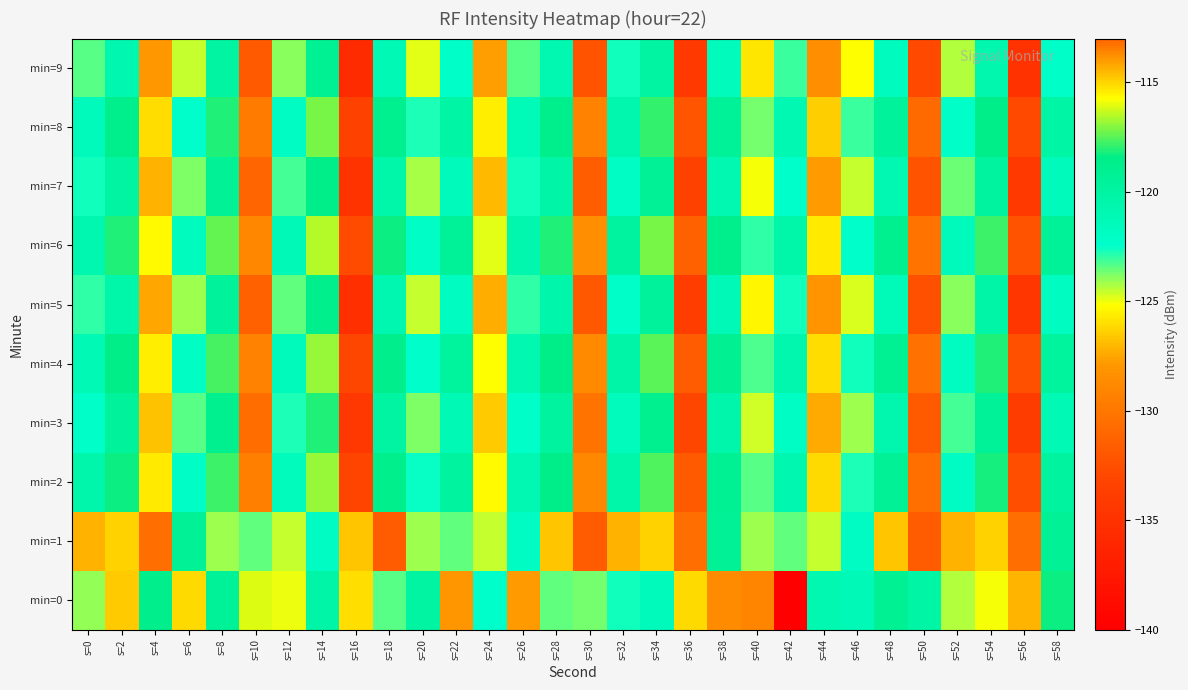

Reading left to right, transcribe all the data shown in this chart.

min=0: s=0=-124.0	s=2=-126.5	s=4=-118.6	s=6=-126.1	s=8=-119.5	s=10=-116.2	s=12=-125.0	s=14=-120.3	s=16=-115.2	s=18=-123.4	s=20=-120.0	s=22=-113.9	s=24=-122.5	s=26=-127.9	s=28=-123.5	s=30=-123.7	s=32=-122.7	s=34=-121.5	s=36=-126.2	s=38=-128.6	s=40=-129.1	s=42=-139.9	s=44=-120.9	s=46=-121.2	s=48=-119.2	s=50=-120.2	s=52=-124.4	s=54=-125.1	s=56=-127.1	s=58=-118.4
min=1: s=0=-127.1	s=2=-114.9	s=4=-130.6	s=6=-119.2	s=8=-124.1	s=10=-123.5	s=12=-124.6	s=14=-121.9	s=16=-114.7	s=18=-131.7	s=20=-124.1	s=22=-123.5	s=24=-124.6	s=26=-121.9	s=28=-114.7	s=30=-131.7	s=32=-127.1	s=34=-114.9	s=36=-130.6	s=38=-119.2	s=40=-124.1	s=42=-123.5	s=44=-124.6	s=46=-121.9	s=48=-114.7	s=50=-131.7	s=52=-127.1	s=54=-114.9	s=56=-130.6	s=58=-119.2
min=2: s=0=-120.5	s=2=-118.3	s=4=-125.7	s=6=-122.1	s=8=-117.8	s=10=-129.4	s=12=-121.6	s=14=-116.9	s=16=-133.2	s=18=-118.7	s=20=-122.5	s=22=-119.8	s=24=-125.3	s=26=-121.0	s=28=-118.5	s=30=-128.9	s=32=-120.3	s=34=-117.6	s=36=-131.8	s=38=-119.2	s=40=-123.4	s=42=-120.7	s=44=-126.1	s=46=-122.8	s=48=-119.3	s=50=-130.5	s=52=-121.9	s=54=-118.2	s=56=-132.6	s=58=-119.8
min=3: s=0=-122.3	s=2=-119.6	s=4=-126.8	s=6=-123.4	s=8=-118.9	s=10=-130.7	s=12=-122.8	s=14=-118.1	s=16=-134.5	s=18=-120.0	s=20=-123.8	s=22=-121.1	s=24=-126.6	s=26=-122.3	s=28=-119.8	s=30=-130.2	s=32=-121.6	s=34=-118.9	s=36=-133.1	s=38=-120.5	s=40=-124.7	s=42=-122.0	s=44=-127.4	s=46=-124.1	s=48=-120.6	s=50=-131.8	s=52=-123.2	s=54=-119.5	s=56=-133.9	s=58=-121.1
min=4: s=0=-121.1	s=2=-118.4	s=4=-125.6	s=6=-122.0	s=8=-117.7	s=10=-129.3	s=12=-121.5	s=14=-116.8	s=16=-133.1	s=18=-118.6	s=20=-122.4	s=22=-119.7	s=24=-125.2	s=26=-120.9	s=28=-118.4	s=30=-128.8	s=32=-120.2	s=34=-117.5	s=36=-131.7	s=38=-119.1	s=40=-123.3	s=42=-120.6	s=44=-126.0	s=46=-122.7	s=48=-119.2	s=50=-130.4	s=52=-121.8	s=54=-118.1	s=56=-132.5	s=58=-119.7
min=5: s=0=-123.0	s=2=-120.3	s=4=-127.5	s=6=-124.1	s=8=-119.6	s=10=-131.4	s=12=-123.5	s=14=-118.8	s=16=-135.2	s=18=-120.7	s=20=-124.5	s=22=-121.8	s=24=-127.3	s=26=-123.0	s=28=-120.5	s=30=-131.9	s=32=-122.3	s=34=-119.6	s=36=-133.8	s=38=-121.2	s=40=-125.4	s=42=-122.7	s=44=-128.1	s=46=-124.8	s=48=-121.3	s=50=-132.5	s=52=-123.9	s=54=-120.2	s=56=-134.6	s=58=-121.8
min=6: s=0=-120.8	s=2=-118.1	s=4=-125.3	s=6=-121.7	s=8=-117.4	s=10=-129.0	s=12=-121.2	s=14=-116.5	s=16=-132.8	s=18=-118.3	s=20=-122.1	s=22=-119.4	s=24=-124.9	s=26=-120.6	s=28=-118.1	s=30=-128.5	s=32=-119.9	s=34=-117.2	s=36=-131.4	s=38=-118.8	s=40=-123.0	s=42=-120.3	s=44=-125.7	s=46=-122.4	s=48=-118.9	s=50=-130.1	s=52=-121.5	s=54=-117.8	s=56=-132.2	s=58=-119.4
min=7: s=0=-122.7	s=2=-120.0	s=4=-127.2	s=6=-123.8	s=8=-119.3	s=10=-131.1	s=12=-123.2	s=14=-118.5	s=16=-134.9	s=18=-120.4	s=20=-124.2	s=22=-121.5	s=24=-127.0	s=26=-122.7	s=28=-120.2	s=30=-131.6	s=32=-122.0	s=34=-119.3	s=36=-133.5	s=38=-120.9	s=40=-125.1	s=42=-122.4	s=44=-127.8	s=46=-124.5	s=48=-121.0	s=50=-132.2	s=52=-123.6	s=54=-119.9	s=56=-134.3	s=58=-121.5
min=8: s=0=-121.5	s=2=-118.8	s=4=-126.0	s=6=-122.4	s=8=-118.1	s=10=-129.7	s=12=-121.9	s=14=-117.2	s=16=-133.5	s=18=-119.0	s=20=-122.8	s=22=-120.1	s=24=-125.6	s=26=-121.3	s=28=-118.8	s=30=-129.2	s=32=-120.6	s=34=-117.9	s=36=-132.1	s=38=-119.5	s=40=-123.7	s=42=-121.0	s=44=-126.4	s=46=-123.1	s=48=-119.6	s=50=-130.8	s=52=-122.2	s=54=-118.5	s=56=-132.9	s=58=-120.1
min=9: s=0=-123.4	s=2=-120.7	s=4=-127.9	s=6=-124.5	s=8=-120.0	s=10=-131.8	s=12=-123.9	s=14=-119.2	s=16=-135.6	s=18=-121.1	s=20=-124.9	s=22=-122.2	s=24=-127.7	s=26=-123.4	s=28=-120.9	s=30=-132.3	s=32=-122.7	s=34=-120.0	s=36=-134.2	s=38=-121.6	s=40=-125.8	s=42=-123.1	s=44=-128.5	s=46=-125.2	s=48=-121.7	s=50=-132.9	s=52=-124.3	s=54=-120.6	s=56=-135.0	s=58=-122.2